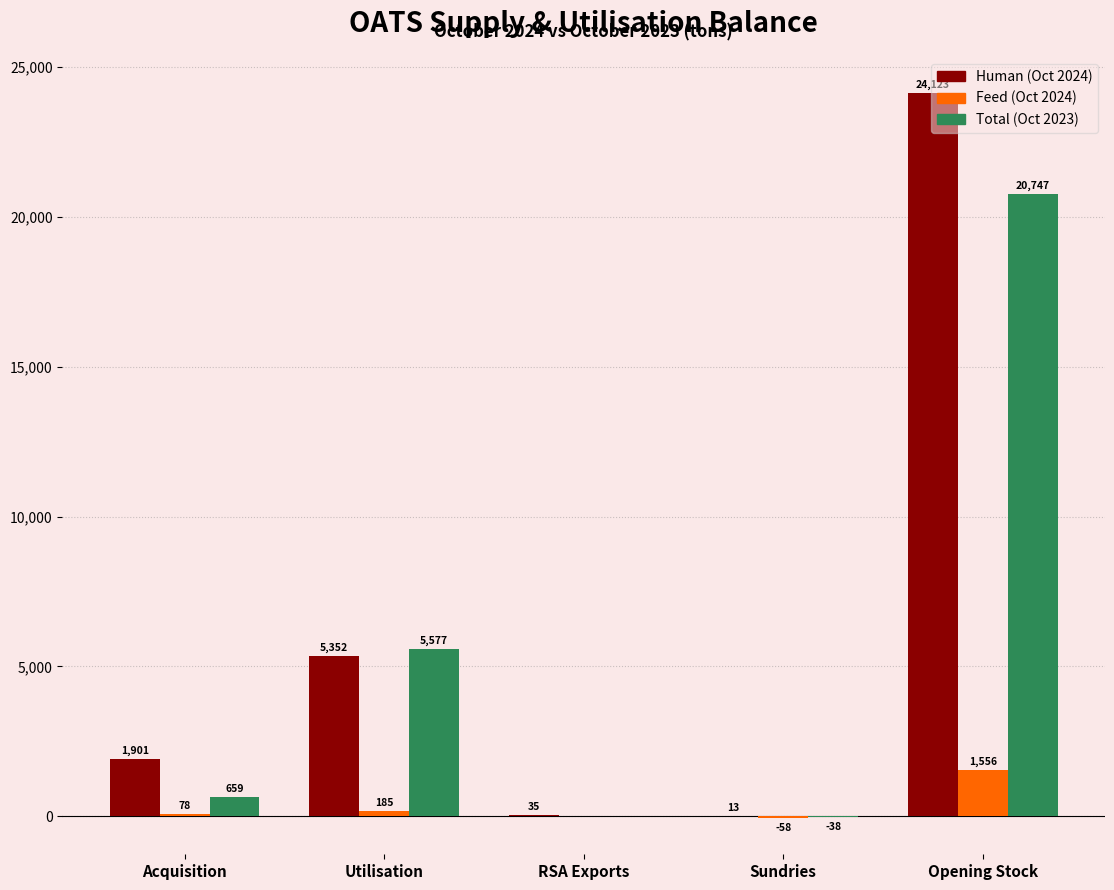

The value of Total (Oct 2023) at Opening Stock is 20747. True or false?

True